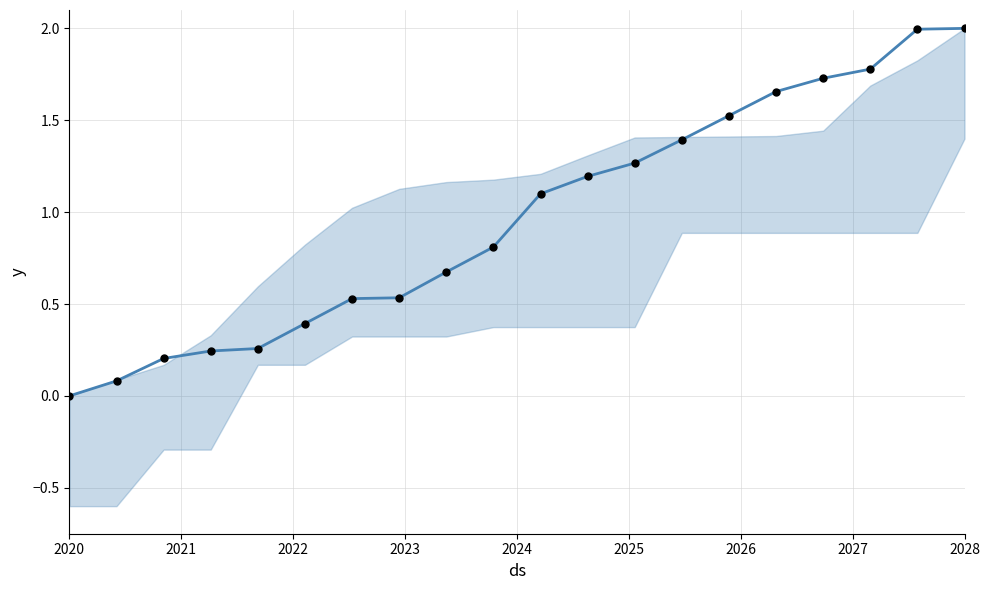

At which category is the sum across all series the highest?

2028